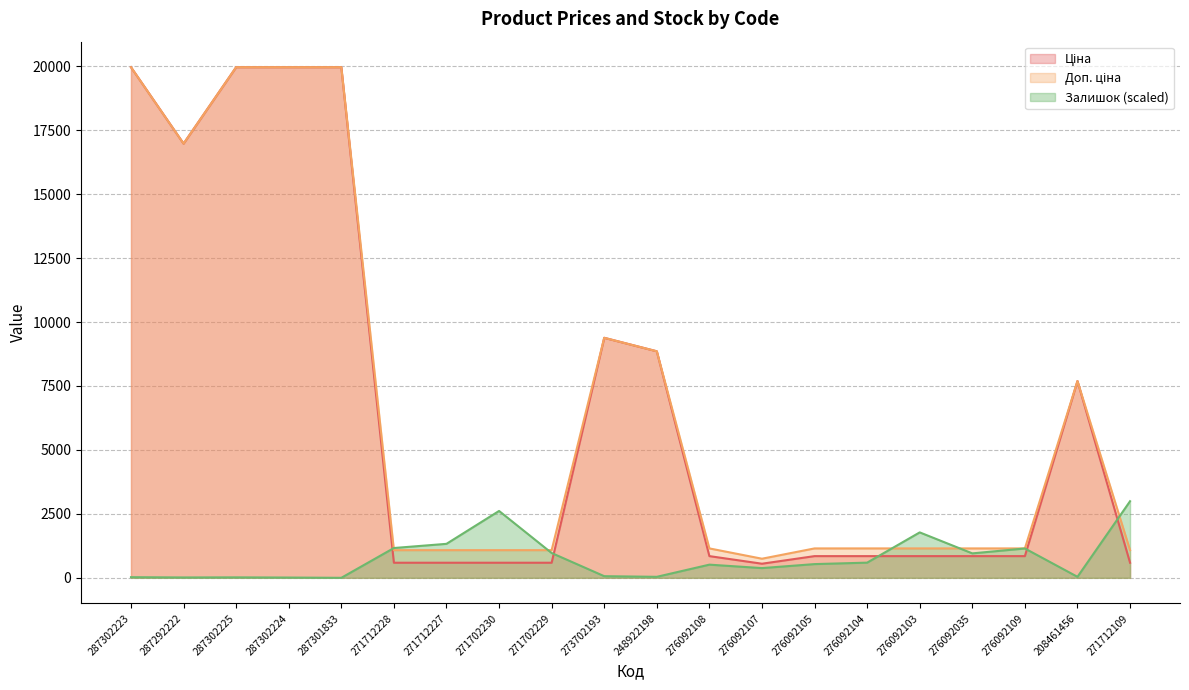

At 287301833, list the series in order from smallest to largest.

Залишок, Ціна, Доп. ціна